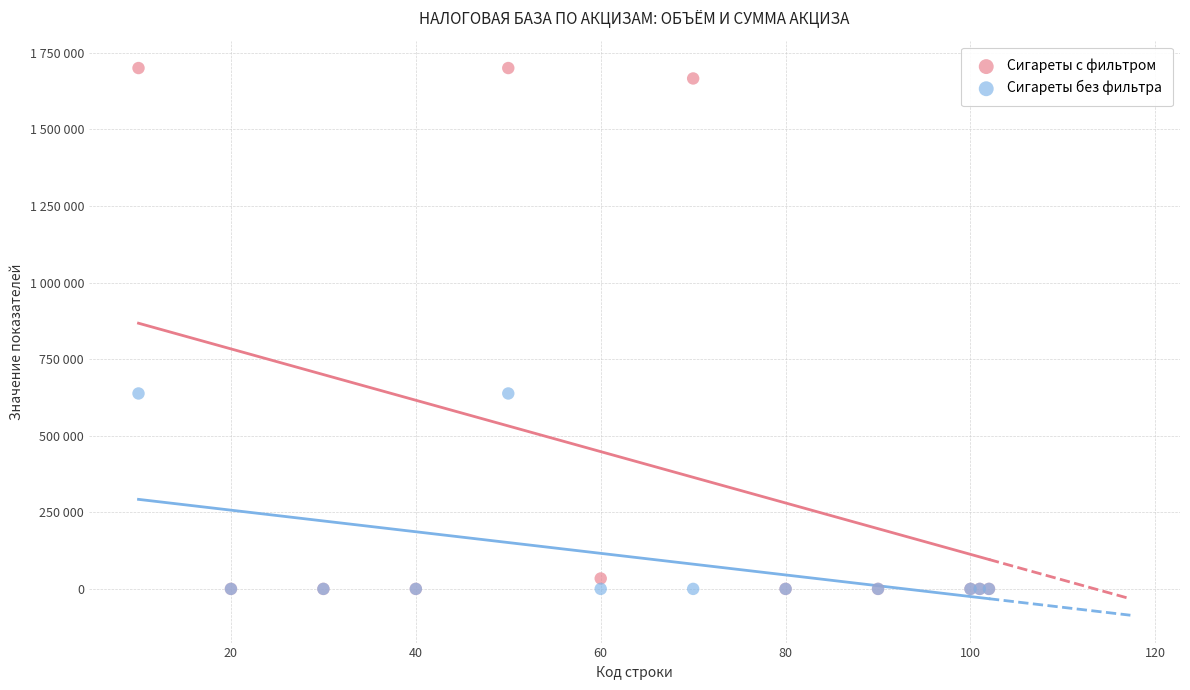

Which series has the largest Y range (max minus min)?

Сигареты с фильтром